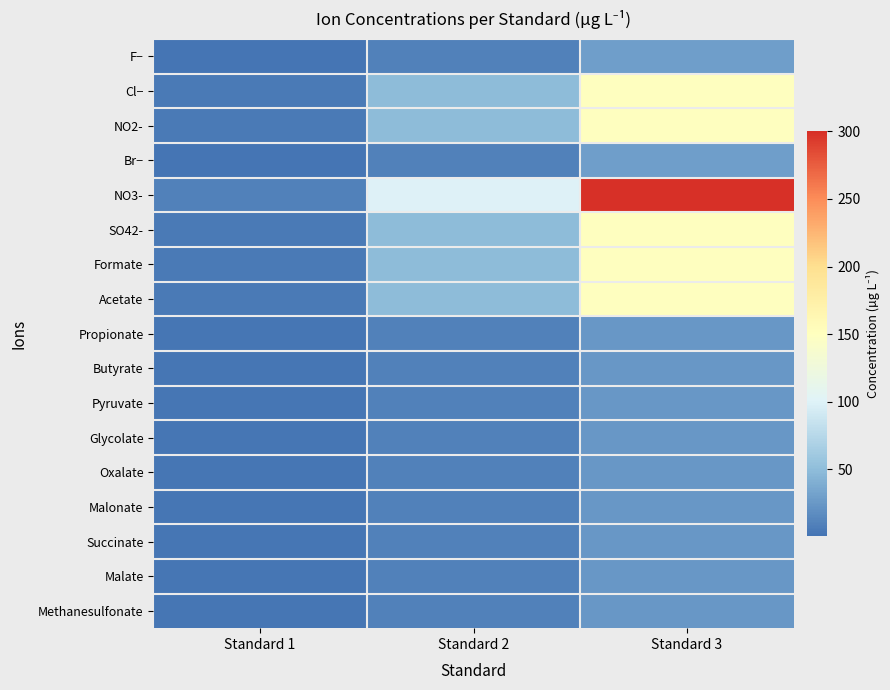

Which series has the largest range (max minus min)?

NO3-